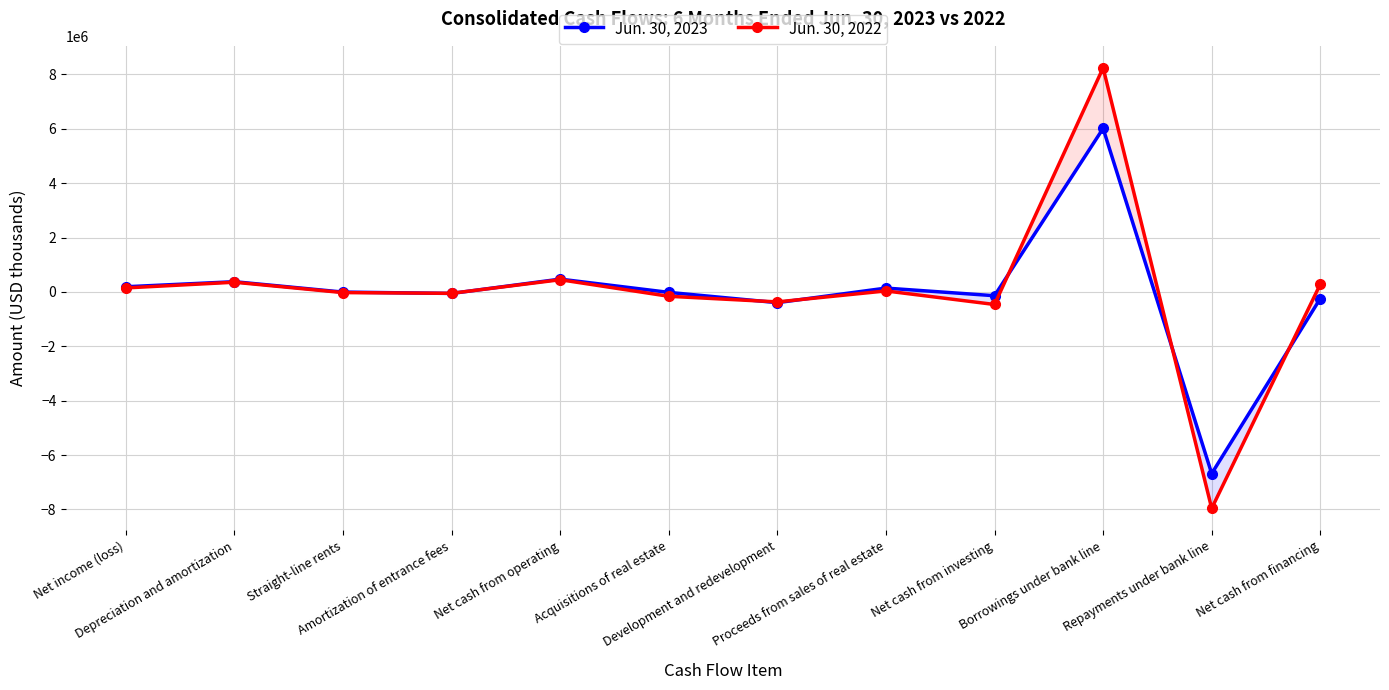

Reading left to right, what are all the values shown in this chart?

Jun. 30, 2023: Net income (loss)=190706	Depreciation and amortization=376798	Straight-line rents=-5431	Amortization of entrance fees=-54910	Net cash from operating=471737	Acquisitions of real estate=-15770	Development and redevelopment=-394141	Proceeds from sales of real estate=141651	Net cash from investing=-138669	Borrowings under bank line=6014005	Repayments under bank line=-6680611	Net cash from financing=-243837
Jun. 30, 2022: Net income (loss)=147636	Depreciation and amortization=358222	Straight-line rents=-23872	Amortization of entrance fees=-50054	Net cash from operating=449668	Acquisitions of real estate=-159206	Development and redevelopment=-366404	Proceeds from sales of real estate=37719	Net cash from investing=-461136	Borrowings under bank line=8242327	Repayments under bank line=-7959733	Net cash from financing=281637